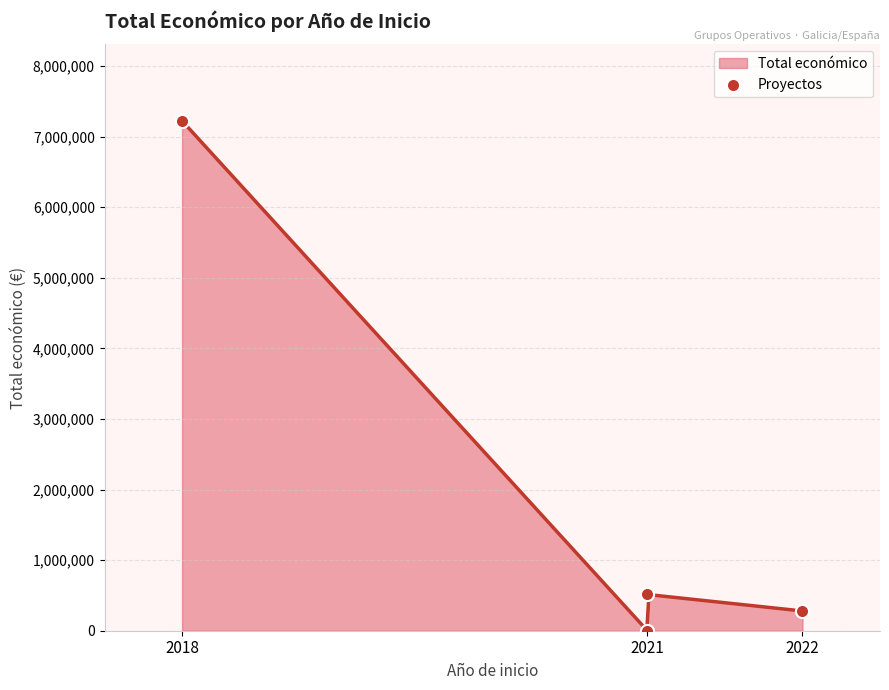

What is the maximum value for Total económico?

7222818.0